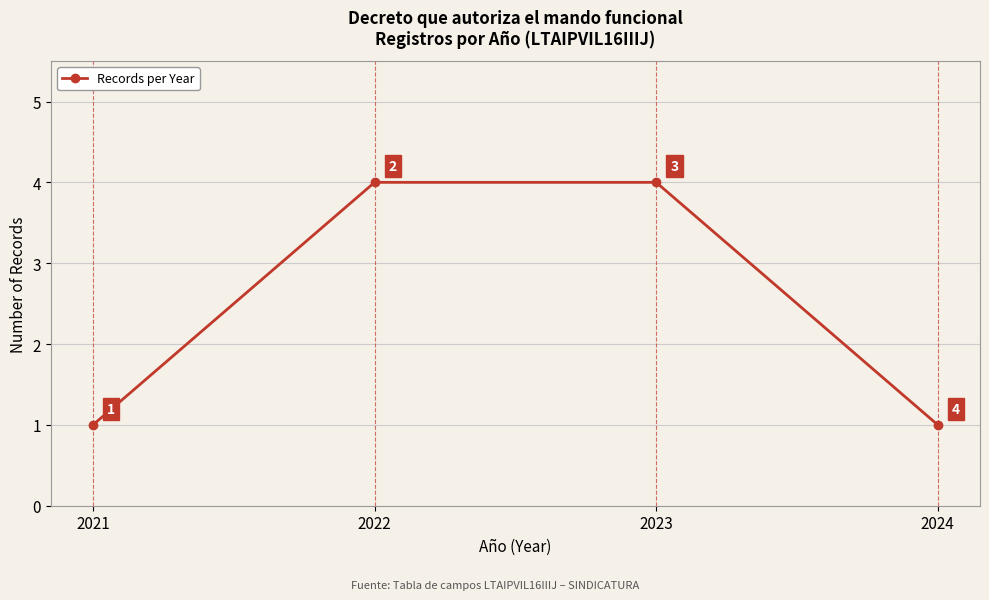

What is the difference between the second highest and second lowest values?

3